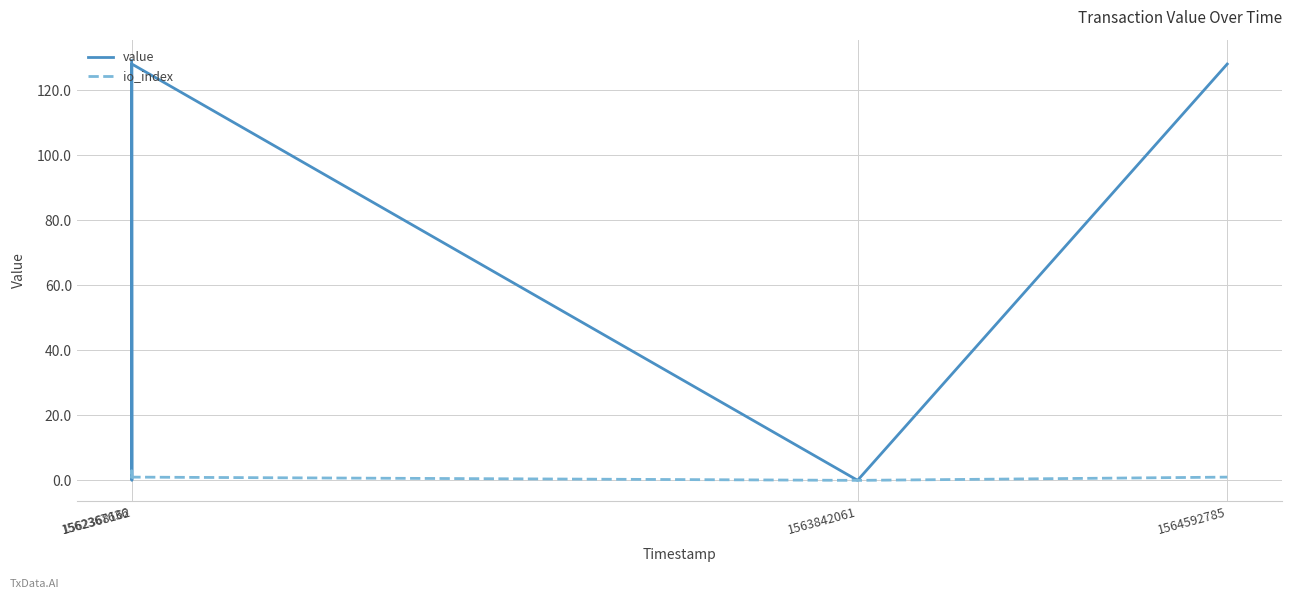

Which series has the largest range (max minus min)?

value